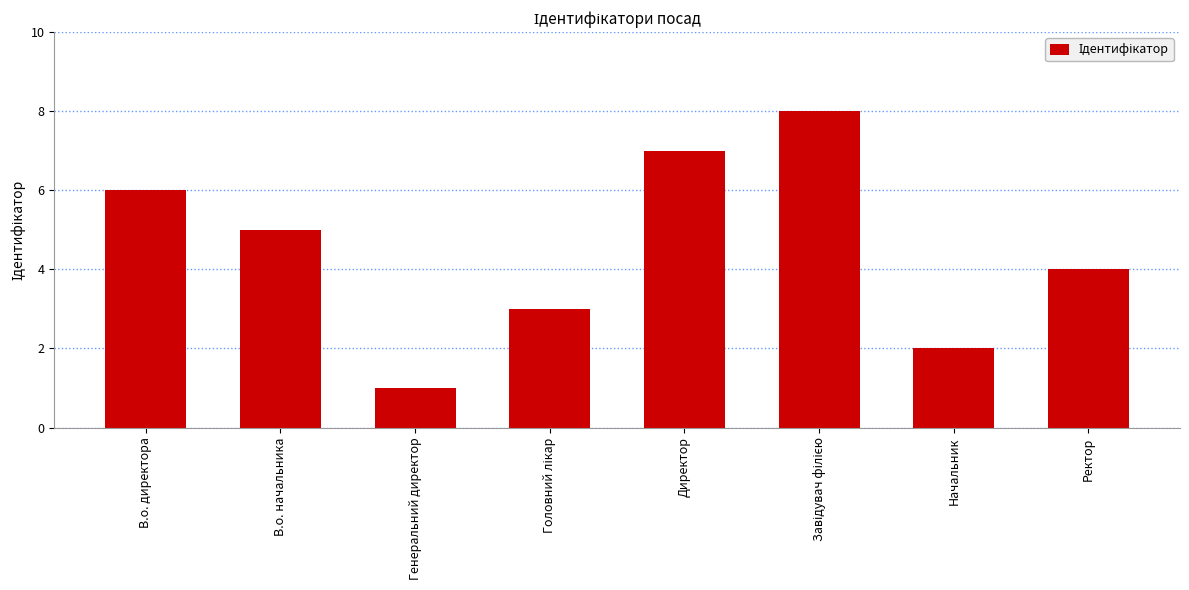

What is the difference between the second highest and minimum values?

6